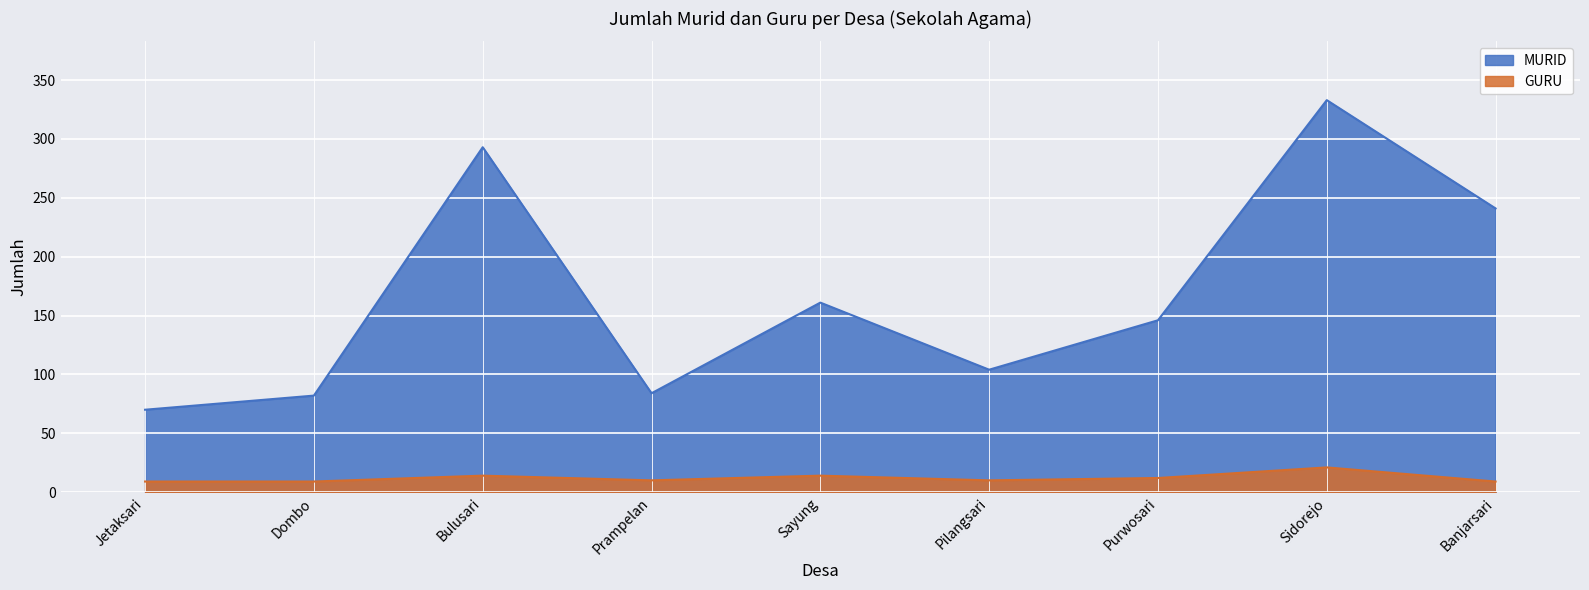

What is the average value of the GURU series?

12